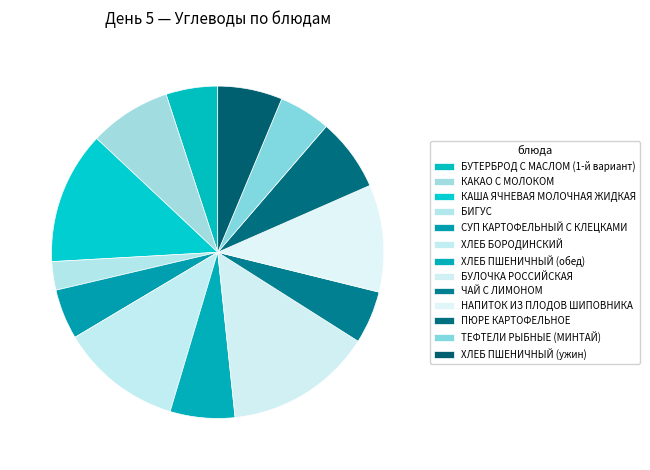

Is there any slice that represents more than half of the pie?

No